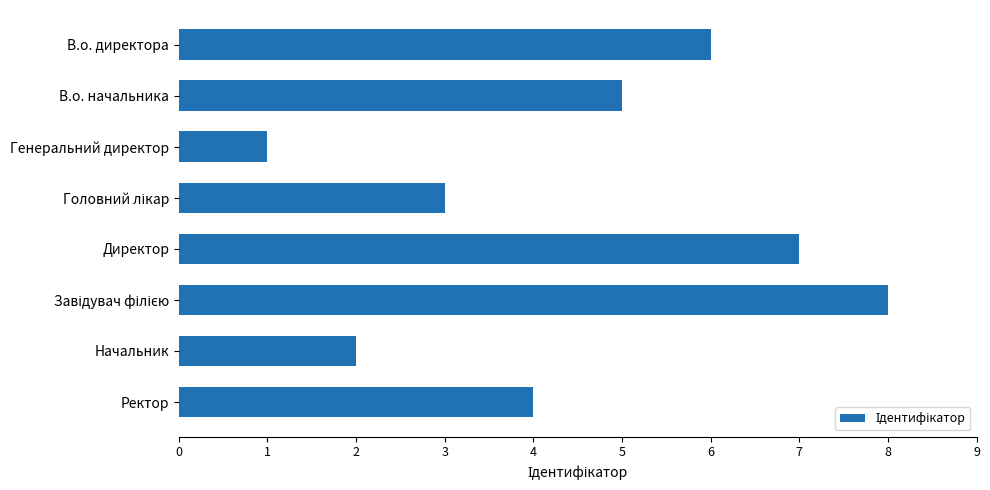

Count the number of data series in this chart.

1